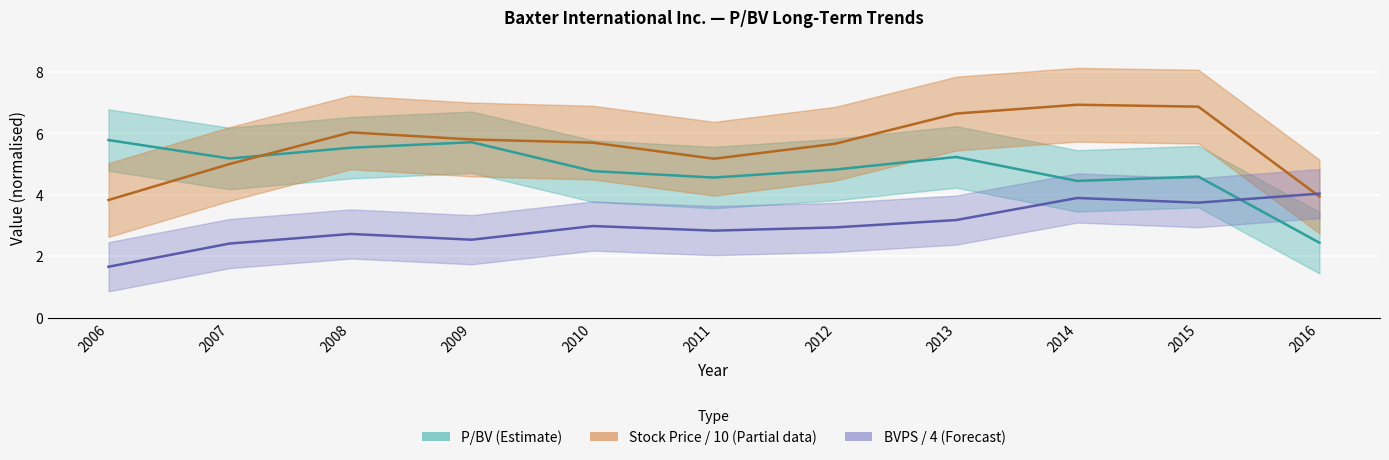

Which category has the highest value in the Stock Price series?

2014